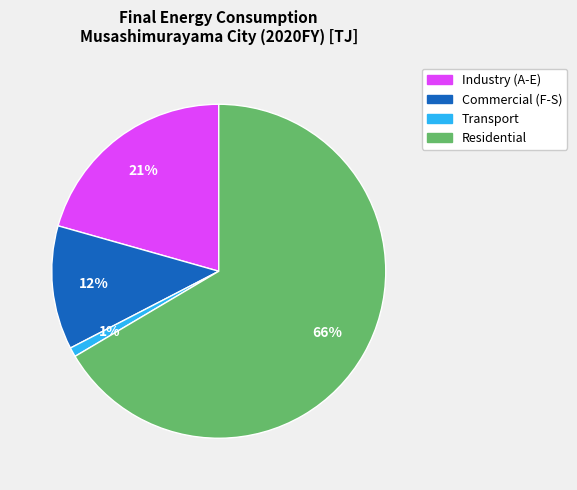

Which slice represents more than half of the pie?

Residential